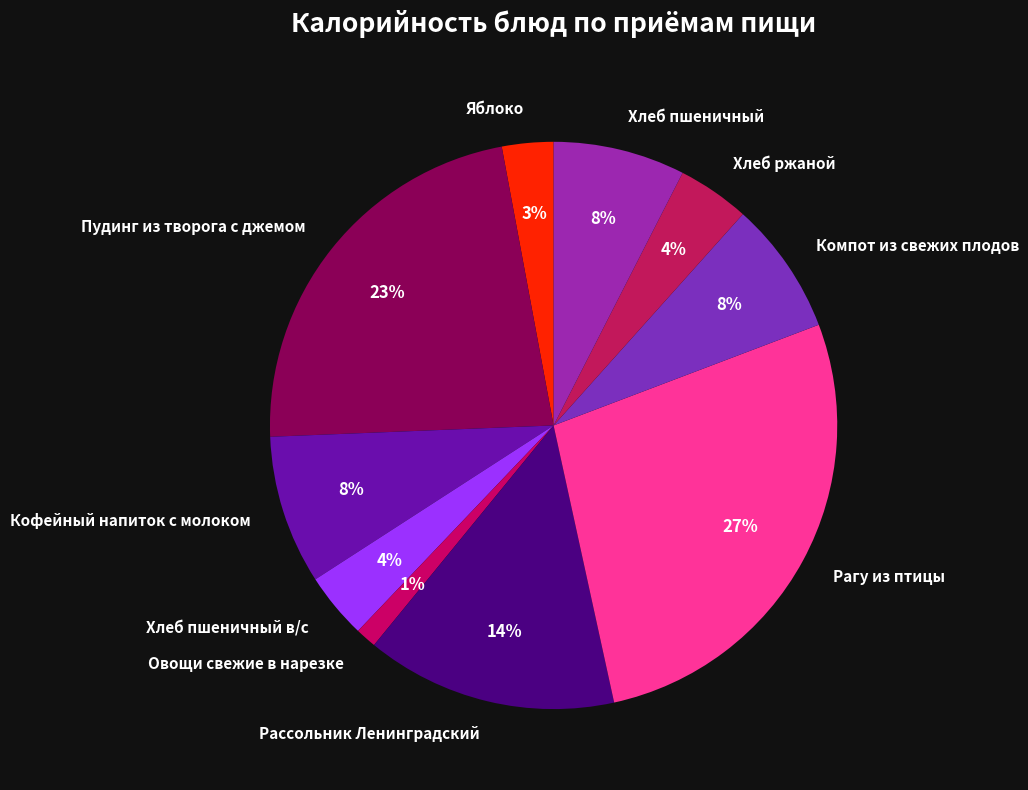

Which has a higher value, Хлеб пшеничный в/с or Овощи свежие в нарезке?

Хлеб пшеничный в/с